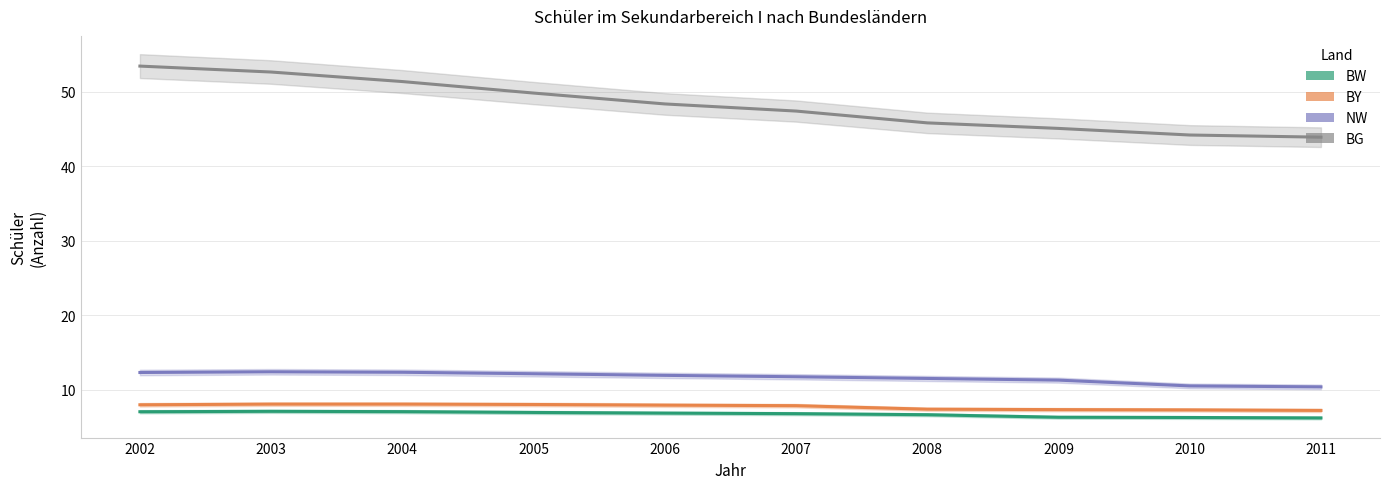

At which category is the sum across all series the highest?

2002